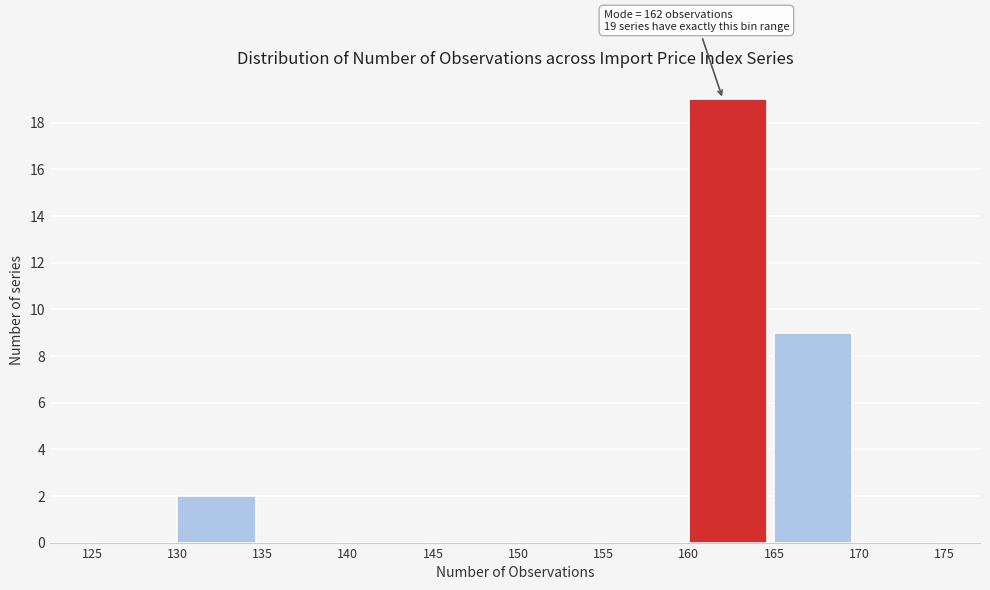

Which range on the x-axis has the tallest bar?

160 to 165